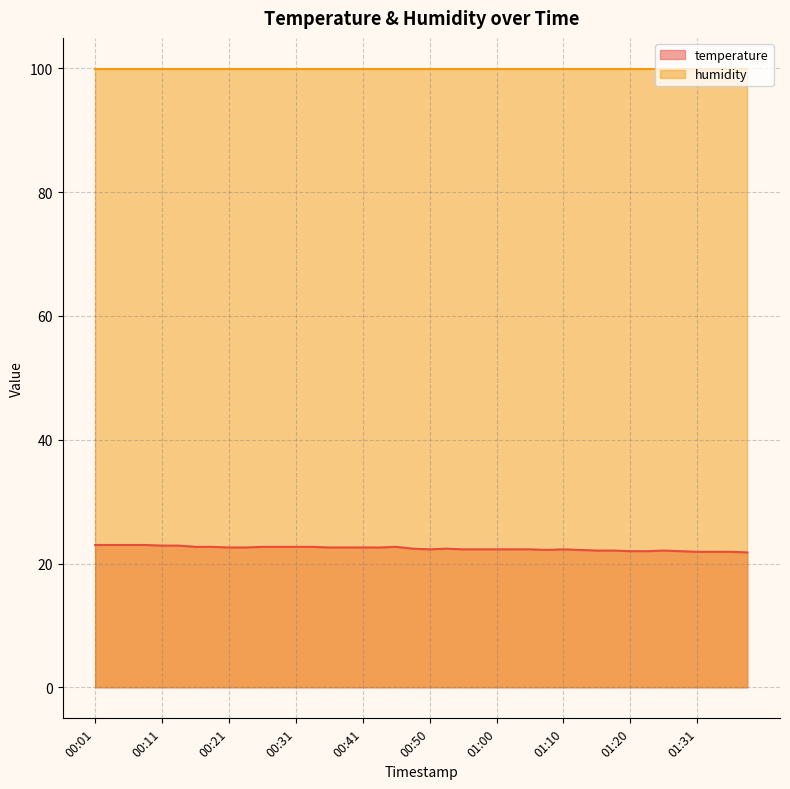

How many data points are less than 22?

4